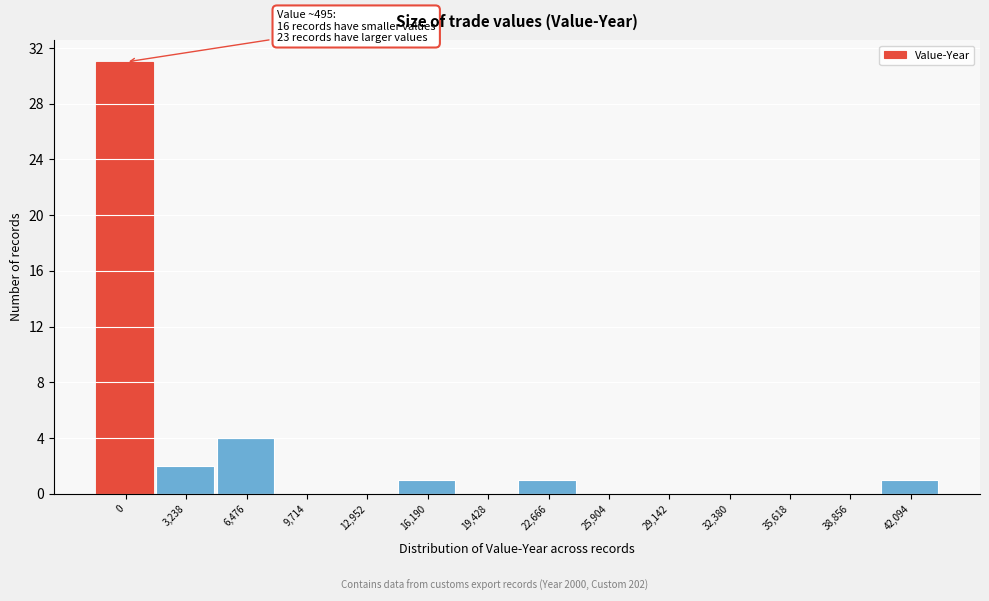

Reading left to right, extract all data points from this chart.

0=31	3,238=2	6,476=4	9,714=0	12,952=0	16,190=1	19,428=0	22,666=1	25,904=0	29,142=0	32,380=0	35,618=0	38,856=0	42,094=1